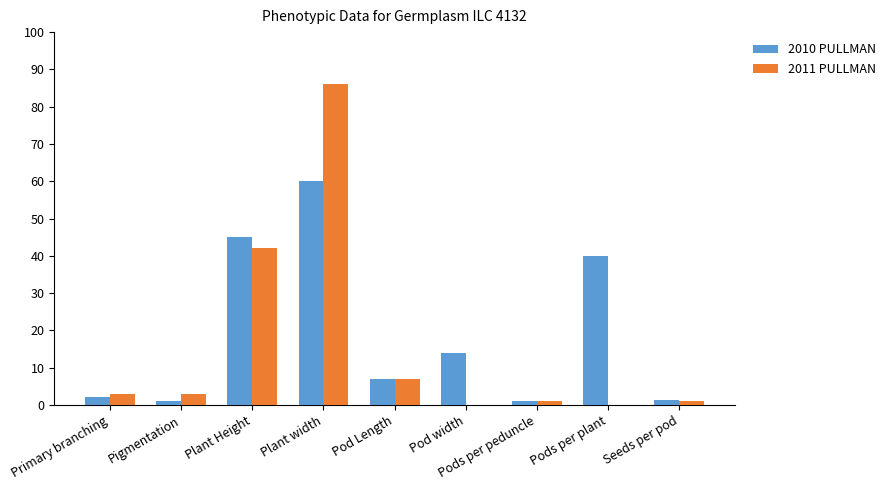

At which category is the sum across all series the highest?

Plant width